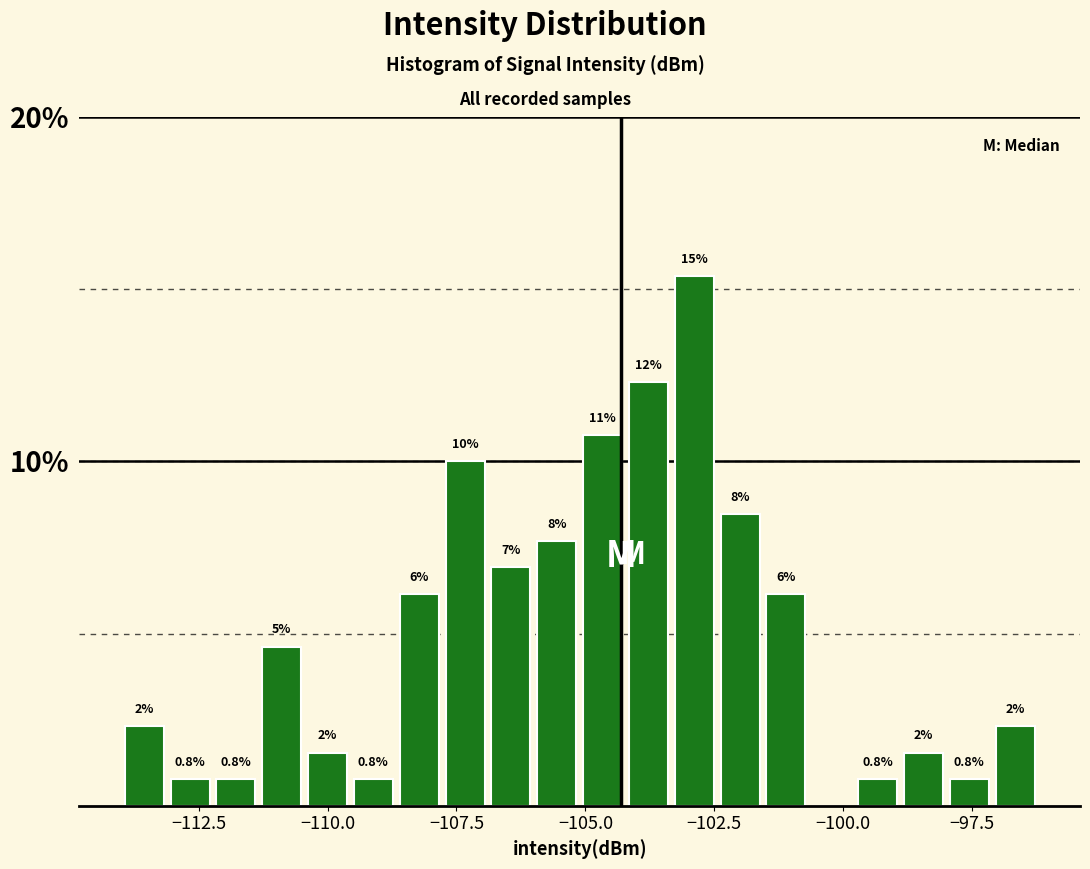

Read against the x-axis, roughly where is the centre of the tallest bar?

-103.0